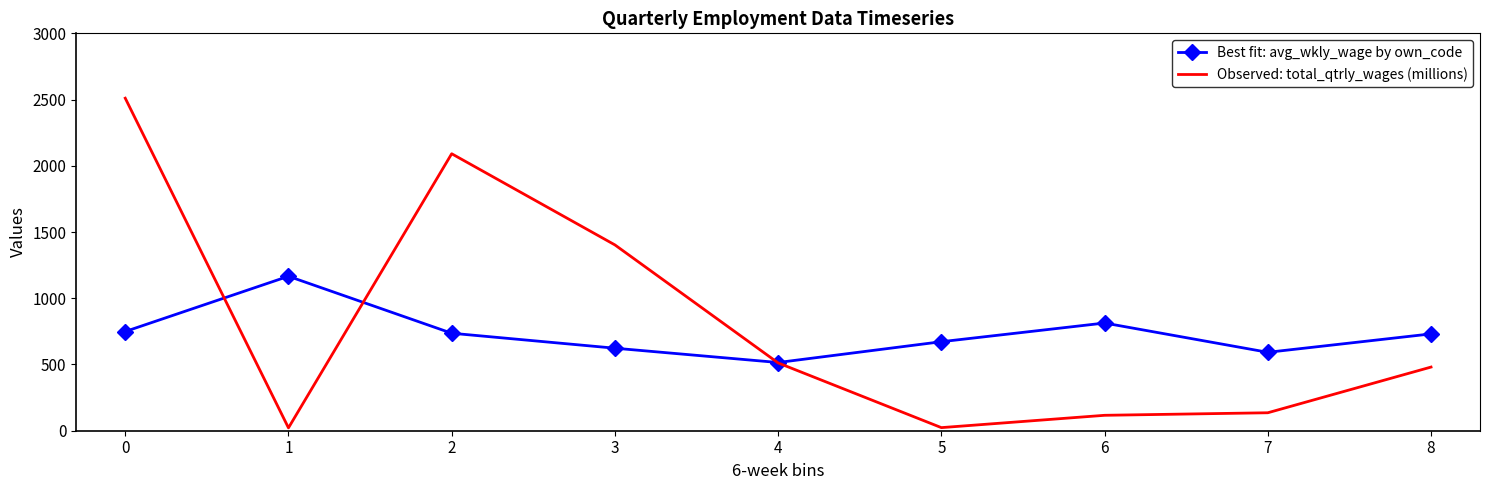

What is the difference between the highest and lowest values at 1?

1144.4